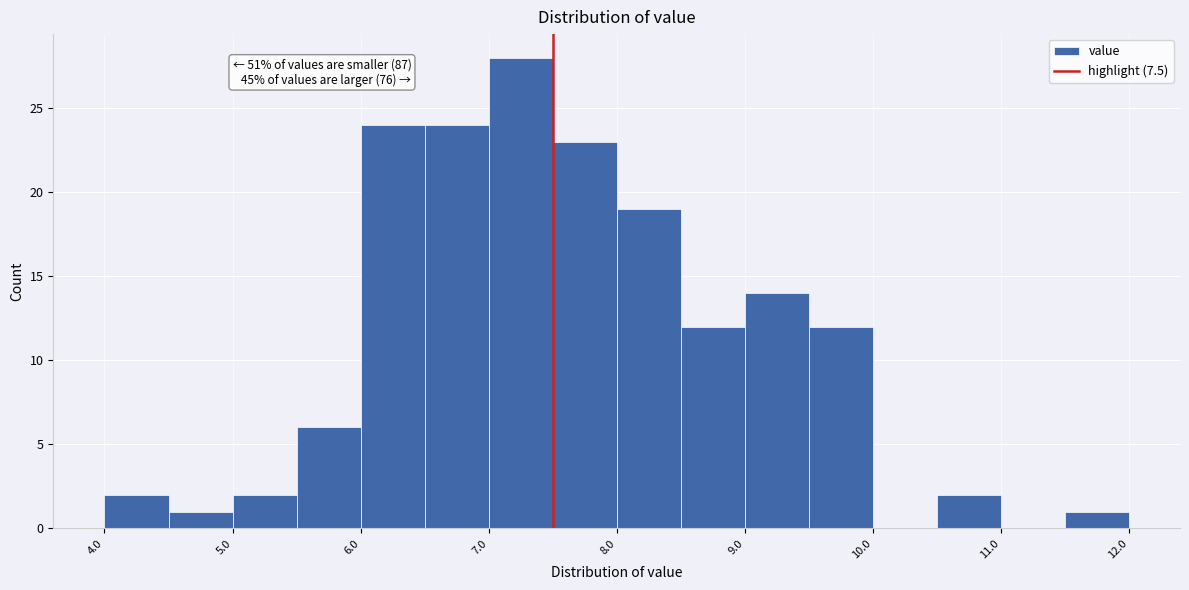

Which range on the x-axis has the tallest bar?

7.0 to 7.5